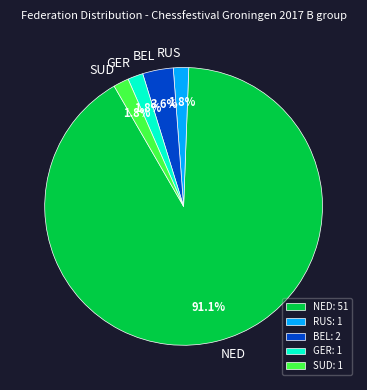

What portion of the pie excludes SUD?

98.2%